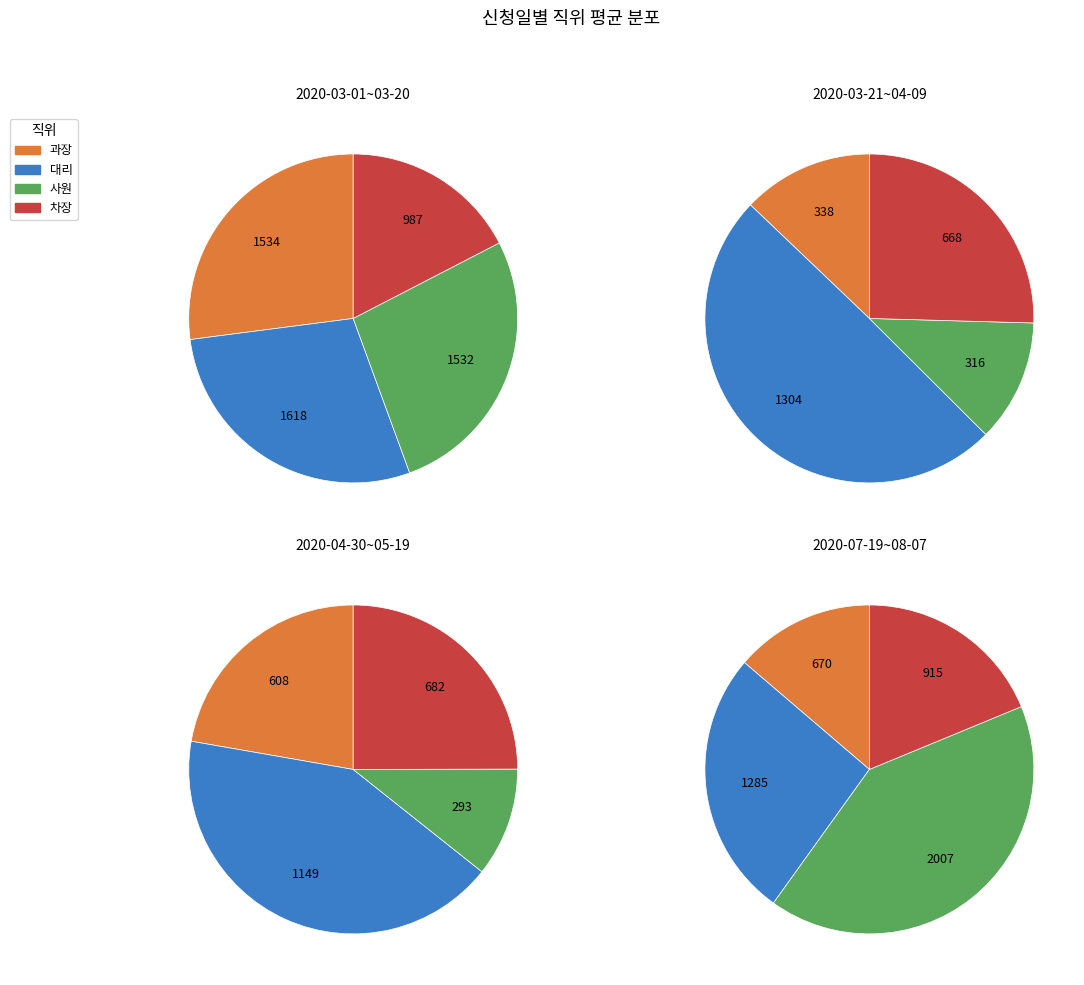

To the nearest percent, what is the combined percentage of 2020-03-01~03-20 and 2020-03-21~04-09?

51%